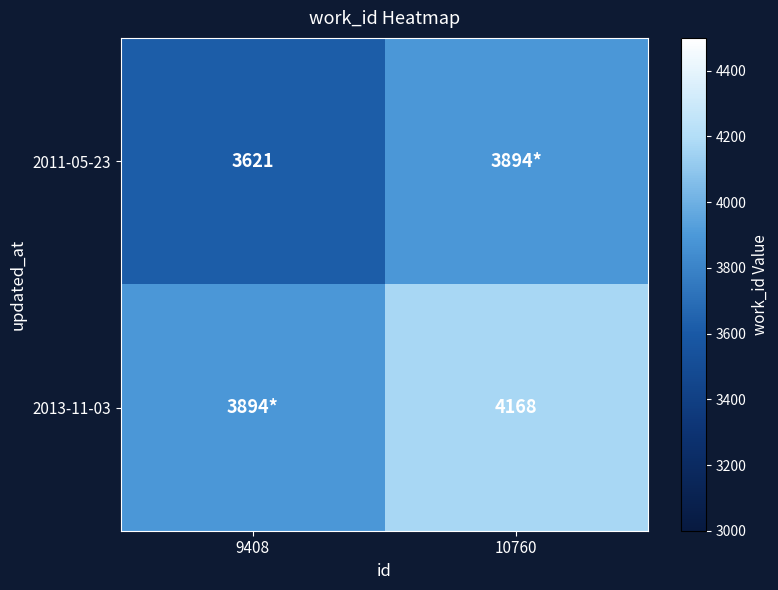

How many distinct data groups are displayed?

2